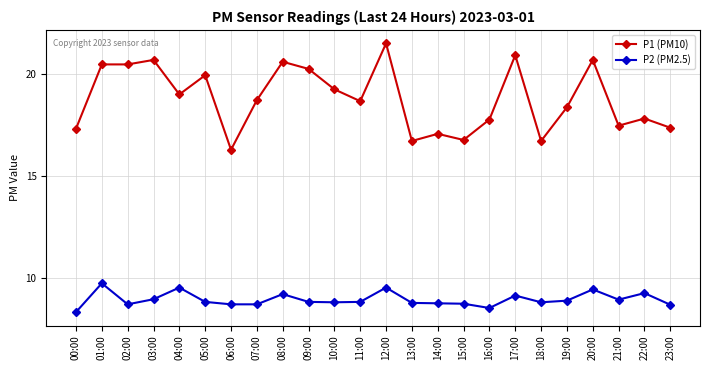

Which category has the lowest value across all series?

00:00